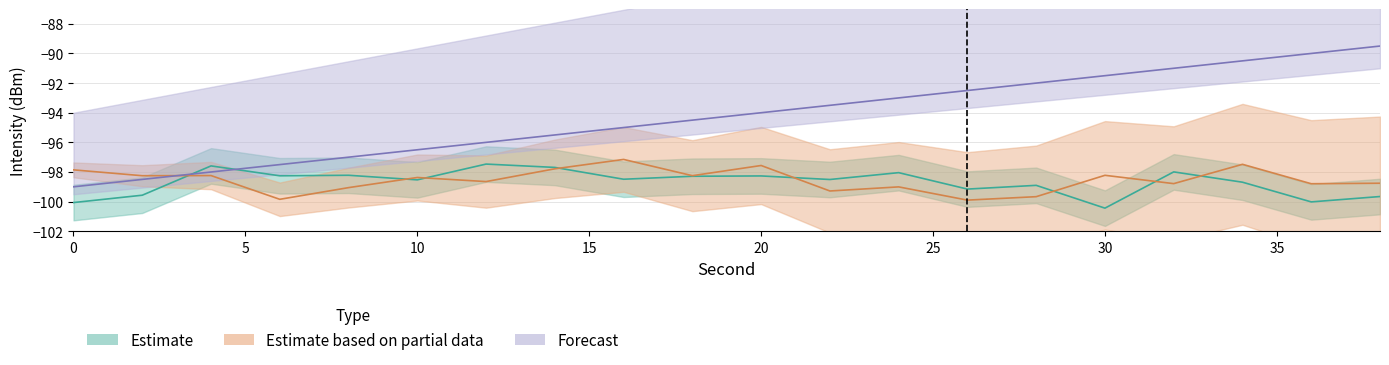

How many data points in Estimate based on partial data are less than -98?

15